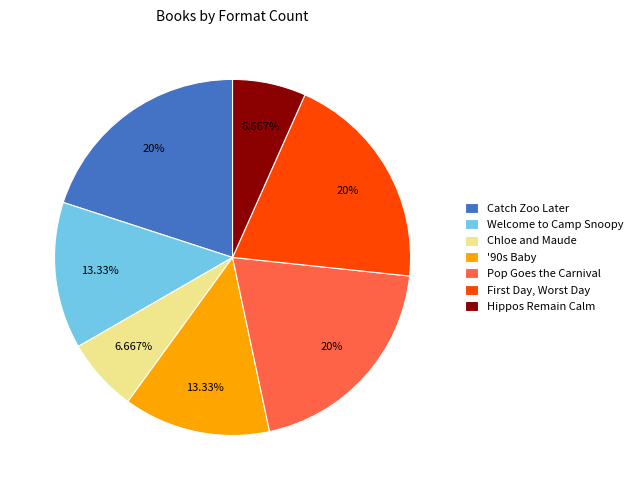

Is it true that Catch Zoo Later is 31% of the pie?

False